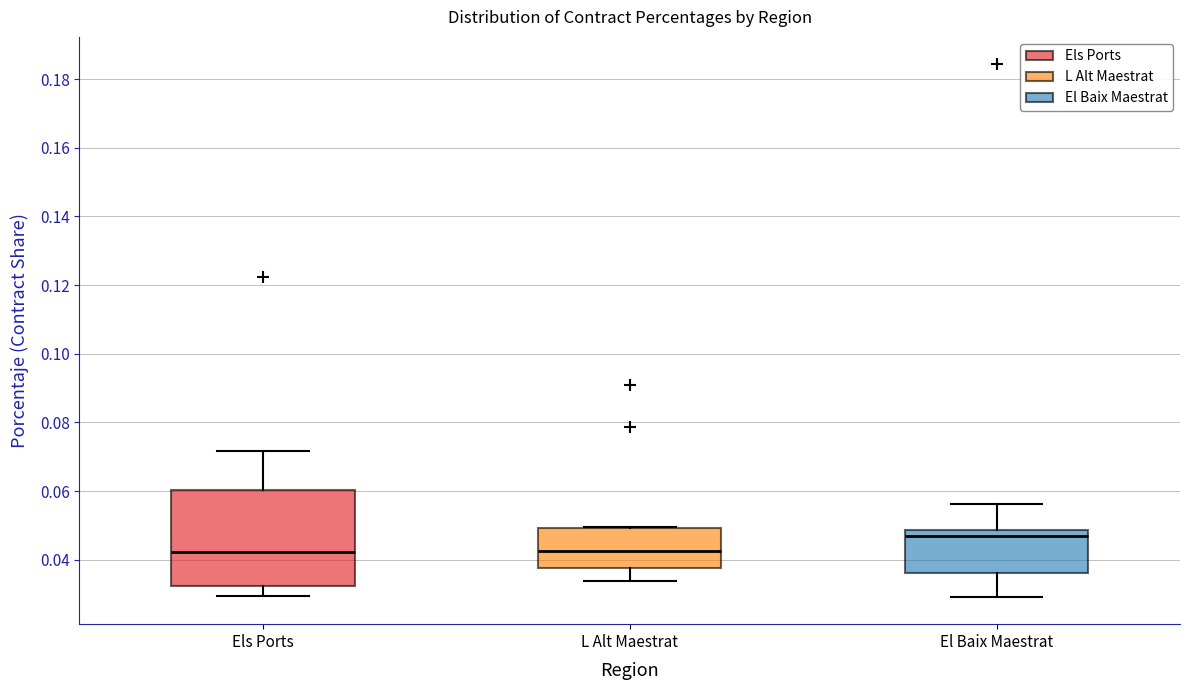

Reading left to right, transcribe this box plot: for each box, give where its median line is, the range the box spans, and where its two whiskers end, as read against the y-axis. The values are not printed on the chart, so give them approximately, as read against the axis.

Els Ports: median 0.042, box 0.032 to 0.060, whiskers 0.030 to 0.072
L Alt Maestrat: median 0.042, box 0.038 to 0.050, whiskers 0.034 to 0.050
El Baix Maestrat: median 0.046, box 0.036 to 0.048, whiskers 0.030 to 0.056